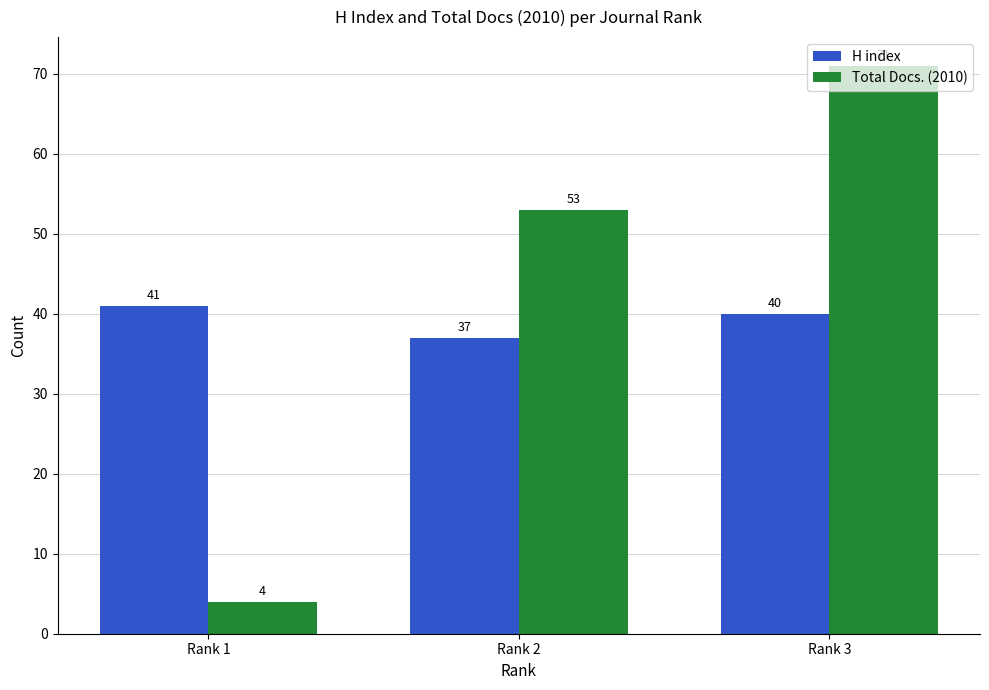

Rank the series by their average value, from highest to lowest.

Total Docs. (2010), H index